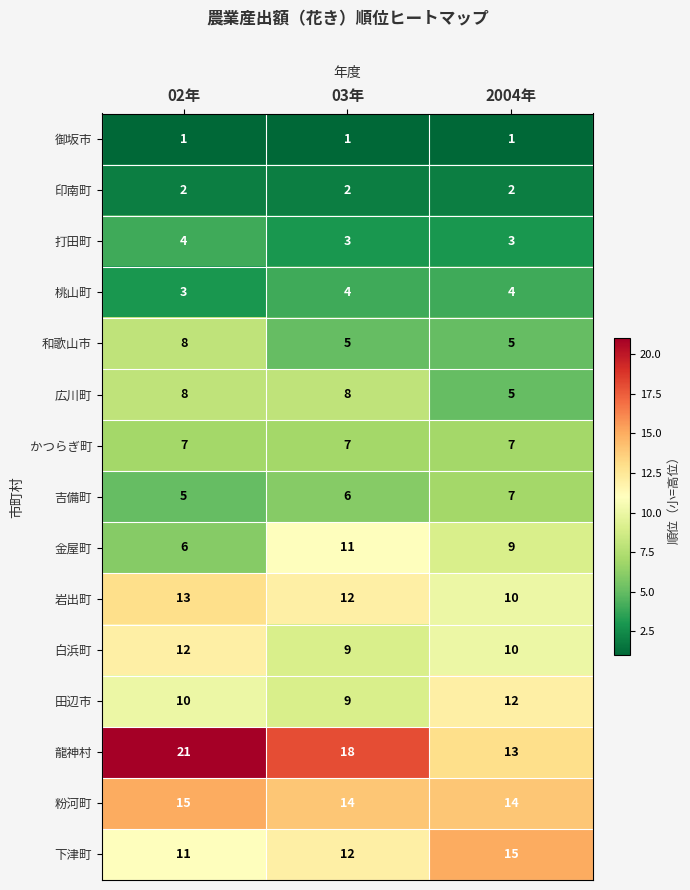

At which category does the chart reach its peak across all series?

02年